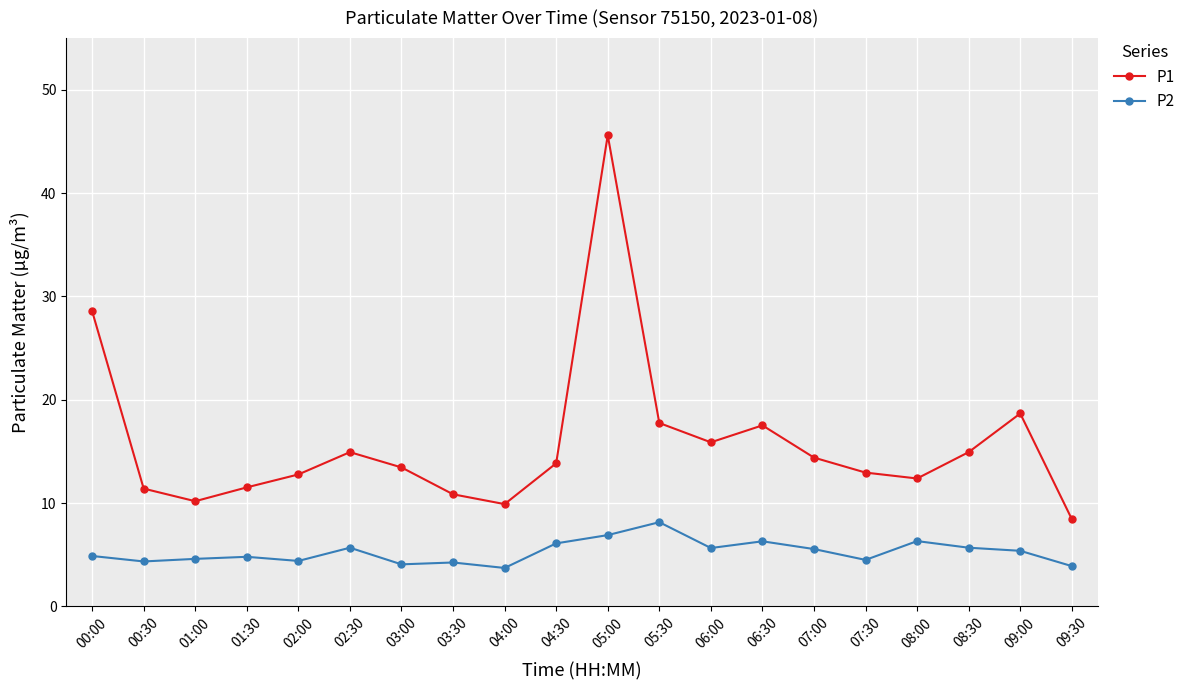

The value of P1 at 04:30 is 13.8. True or false?

True